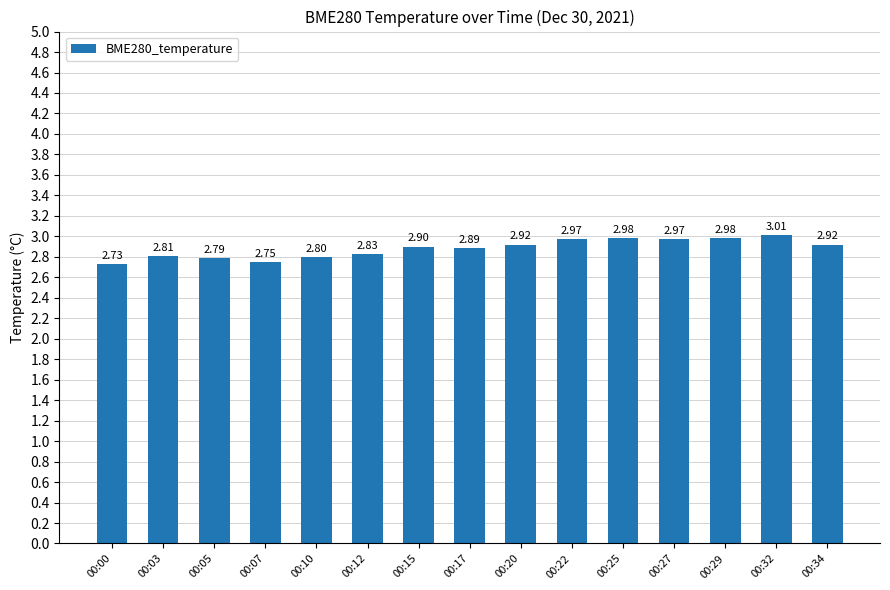

Between 00:27 and 00:29, which is larger?

00:29